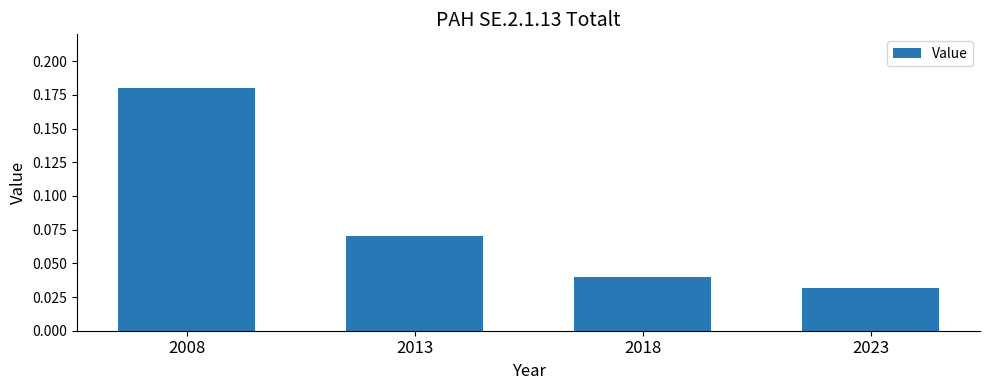

Which category has the highest value across all series?

2008